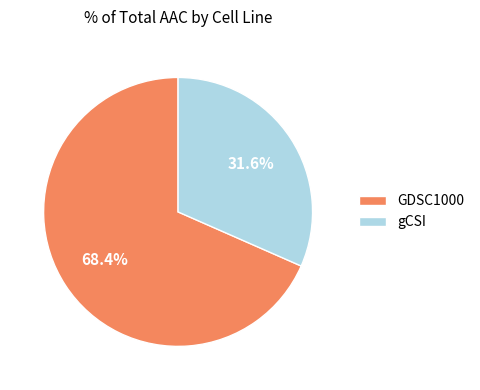

How much of the chart is everything except GDSC1000?

31.6%